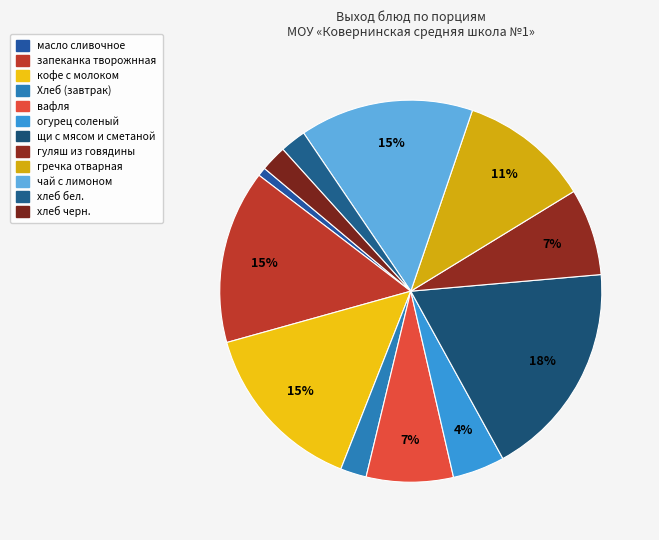

Which slice is the largest?

щи с мясом и сметаной